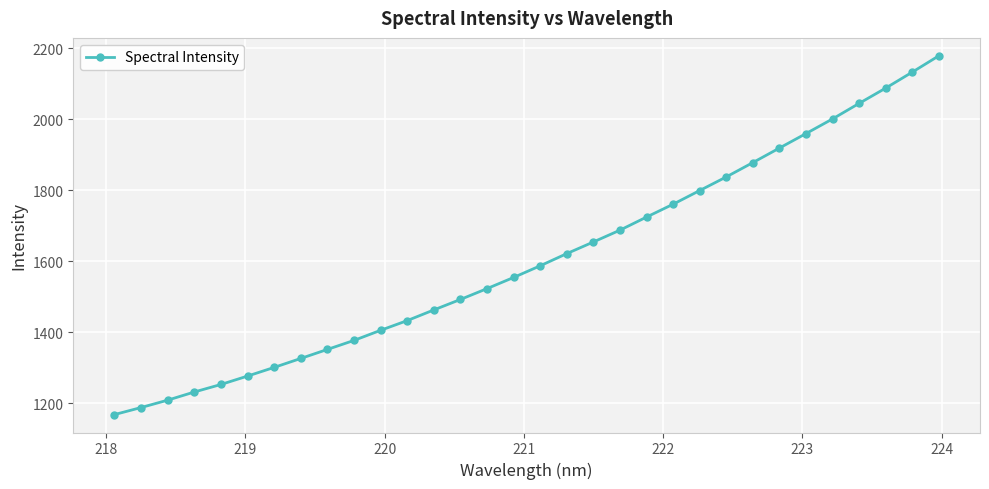

What is the difference between the maximum and minimum values?

1010.6